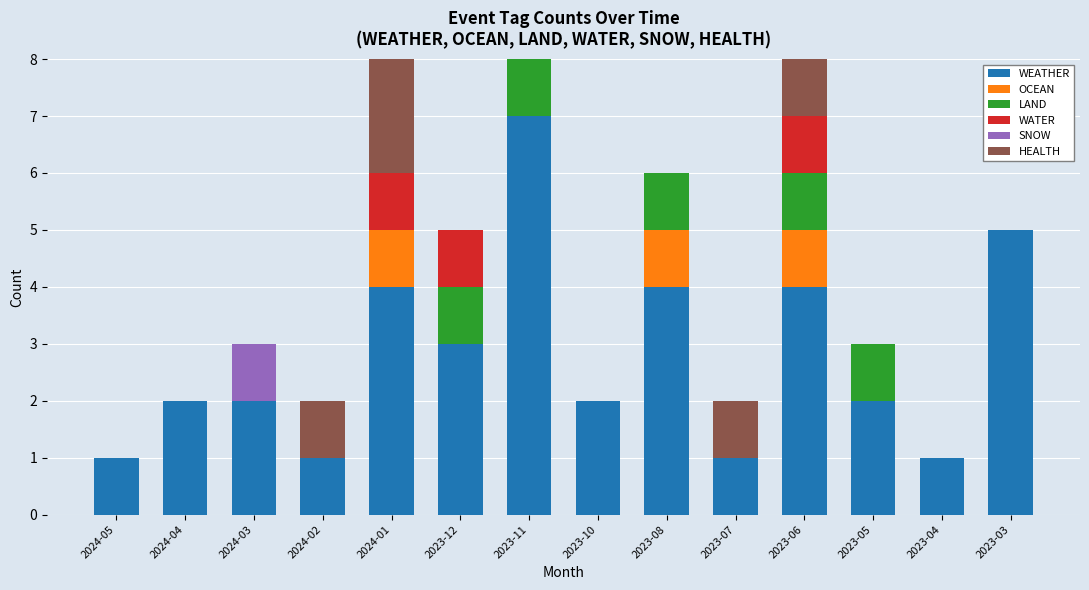

What is the maximum value for WEATHER?

7